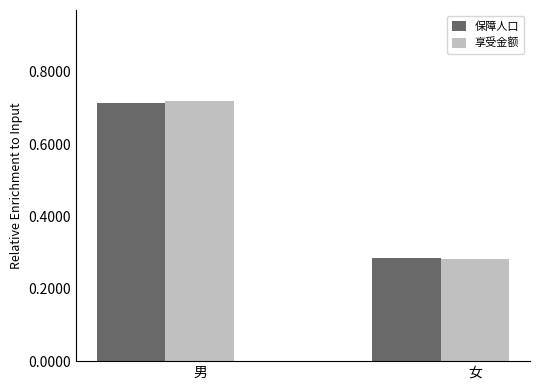

Does the chart contain stacked bars?

No